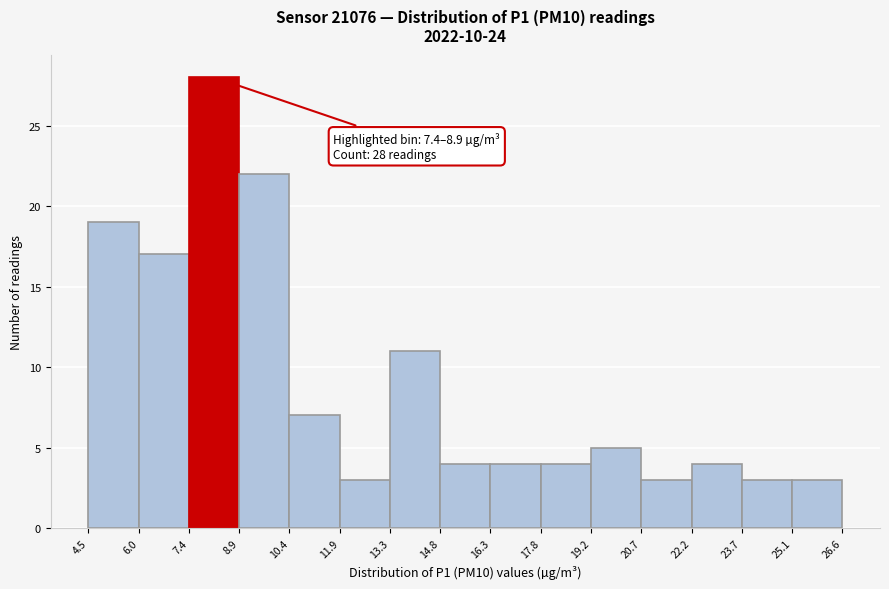

Which range on the x-axis has the tallest bar?

7.4 to 8.9